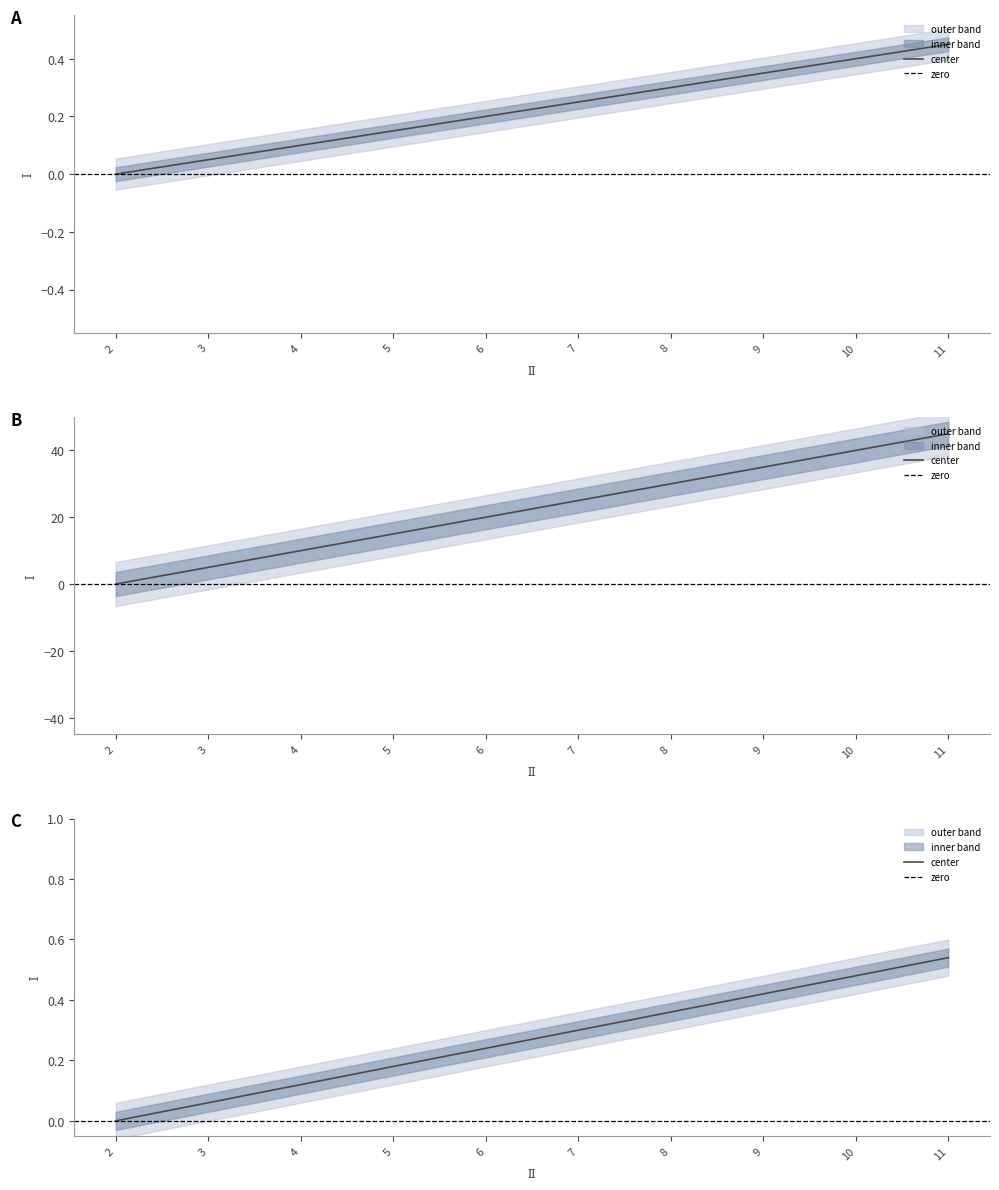

What is the sum of the І (upper) values at 5 and 8?

45.0